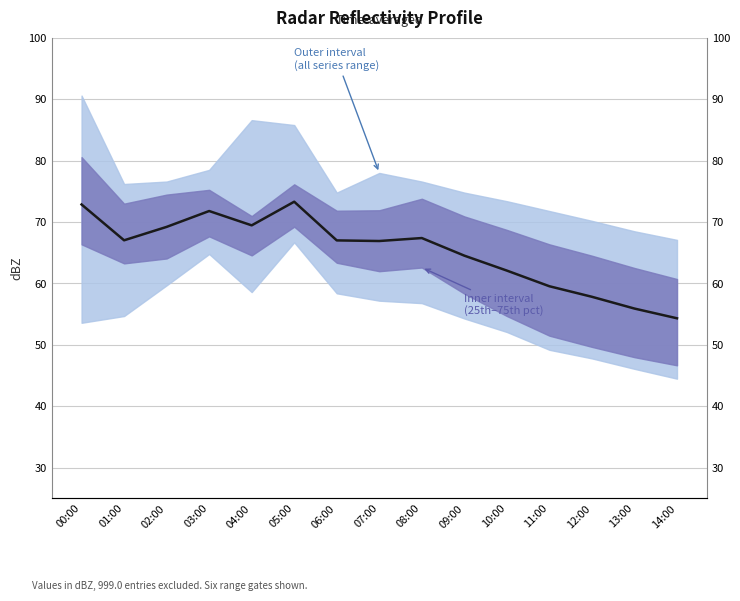

How many data points are less than 67?

7